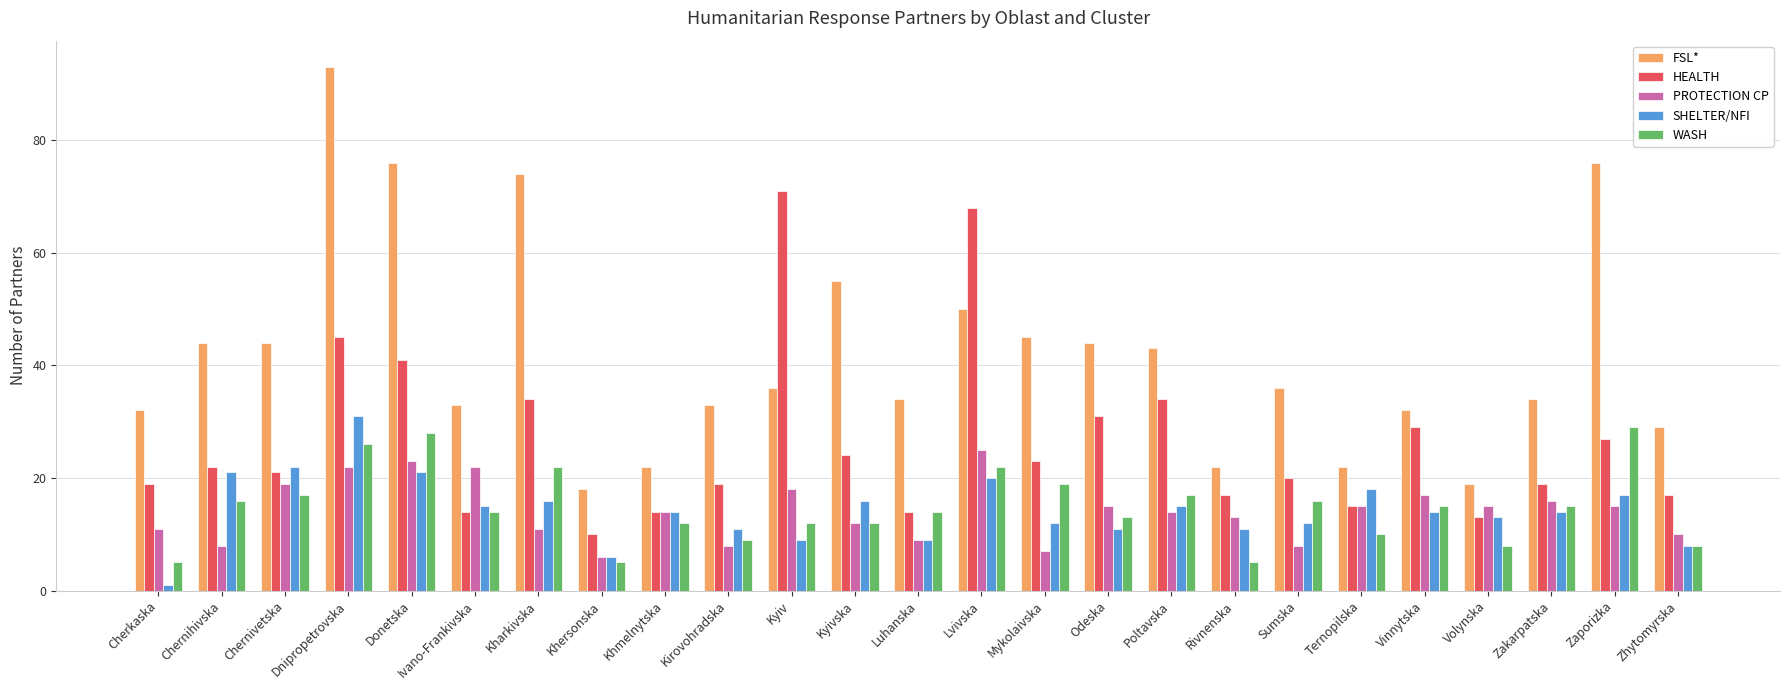

Reading right to left, list all the values displayed in this chart.

FSL*: Zhytomyrska=29	Zaporizka=76	Zakarpatska=34	Volynska=19	Vinnytska=32	Ternopilska=22	Sumska=36	Rivnenska=22	Poltavska=43	Odeska=44	Mykolaivska=45	Lvivska=50	Luhanska=34	Kyivska=55	Kyiv=36	Kirovohradska=33	Khmelnytska=22	Khersonska=18	Kharkivska=74	Ivano-Frankivska=33	Donetska=76	Dnipropetrovska=93	Chernivetska=44	Chernihivska=44	Cherkaska=32
HEALTH: Zhytomyrska=17	Zaporizka=27	Zakarpatska=19	Volynska=13	Vinnytska=29	Ternopilska=15	Sumska=20	Rivnenska=17	Poltavska=34	Odeska=31	Mykolaivska=23	Lvivska=68	Luhanska=14	Kyivska=24	Kyiv=71	Kirovohradska=19	Khmelnytska=14	Khersonska=10	Kharkivska=34	Ivano-Frankivska=14	Donetska=41	Dnipropetrovska=45	Chernivetska=21	Chernihivska=22	Cherkaska=19
PROTECTION CP: Zhytomyrska=10	Zaporizka=15	Zakarpatska=16	Volynska=15	Vinnytska=17	Ternopilska=15	Sumska=8	Rivnenska=13	Poltavska=14	Odeska=15	Mykolaivska=7	Lvivska=25	Luhanska=9	Kyivska=12	Kyiv=18	Kirovohradska=8	Khmelnytska=14	Khersonska=6	Kharkivska=11	Ivano-Frankivska=22	Donetska=23	Dnipropetrovska=22	Chernivetska=19	Chernihivska=8	Cherkaska=11
SHELTER/NFI: Zhytomyrska=8	Zaporizka=17	Zakarpatska=14	Volynska=13	Vinnytska=14	Ternopilska=18	Sumska=12	Rivnenska=11	Poltavska=15	Odeska=11	Mykolaivska=12	Lvivska=20	Luhanska=9	Kyivska=16	Kyiv=9	Kirovohradska=11	Khmelnytska=14	Khersonska=6	Kharkivska=16	Ivano-Frankivska=15	Donetska=21	Dnipropetrovska=31	Chernivetska=22	Chernihivska=21	Cherkaska=1
WASH: Zhytomyrska=8	Zaporizka=29	Zakarpatska=15	Volynska=8	Vinnytska=15	Ternopilska=10	Sumska=16	Rivnenska=5	Poltavska=17	Odeska=13	Mykolaivska=19	Lvivska=22	Luhanska=14	Kyivska=12	Kyiv=12	Kirovohradska=9	Khmelnytska=12	Khersonska=5	Kharkivska=22	Ivano-Frankivska=14	Donetska=28	Dnipropetrovska=26	Chernivetska=17	Chernihivska=16	Cherkaska=5